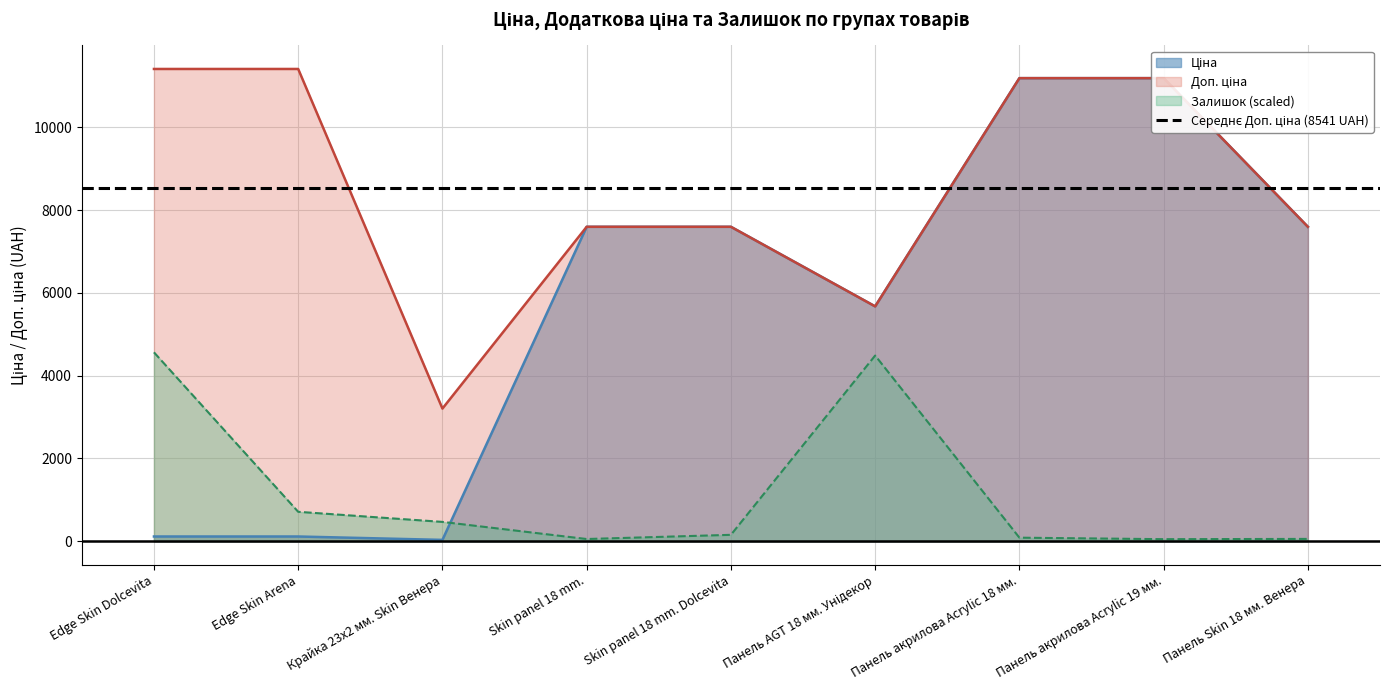

Reading left to right, extract all data points from this chart.

Ціна: Edge Skin Dolcevita=114.1	Edge Skin Arena=114.1	Крайка 23x2 мм. Skin Венера=32.0	Skin panel 18 mm.=7596.5	Skin panel 18 mm. Dolcevita=7596.5	Панель AGT 18 мм. Унідекор=5673.8	Панель акрилова Acrylic 18 мм.=11188.2	Панель акрилова Acrylic 19 мм.=11188.2	Панель Skin 18 мм. Венера=7596.5
Доп. ціна: Edge Skin Dolcevita=11410.0	Edge Skin Arena=11410.0	Крайка 23x2 мм. Skin Венера=3205.0	Skin panel 18 mm.=7596.5	Skin panel 18 mm. Dolcevita=7596.5	Панель AGT 18 мм. Унідекор=5673.8	Панель акрилова Acrylic 18 мм.=11188.2	Панель акрилова Acrylic 19 мм.=11188.2	Панель Skin 18 мм. Венера=7596.5
Залишок: Edge Skin Dolcevita=4564.0	Edge Skin Arena=710.7	Крайка 23x2 мм. Skin Венера=466.9	Skin panel 18 mm.=53.2	Skin panel 18 mm. Dolcevita=154.3	Панель AGT 18 мм. Унідекор=4486.2	Панель акрилова Acrylic 18 мм.=85.6	Панель акрилова Acrylic 19 мм.=49.3	Панель Skin 18 мм. Венера=55.8